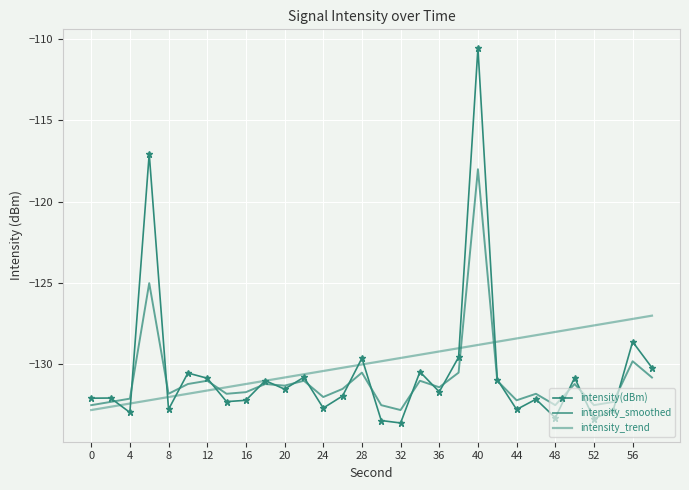

How many lines are shown in the chart?

3